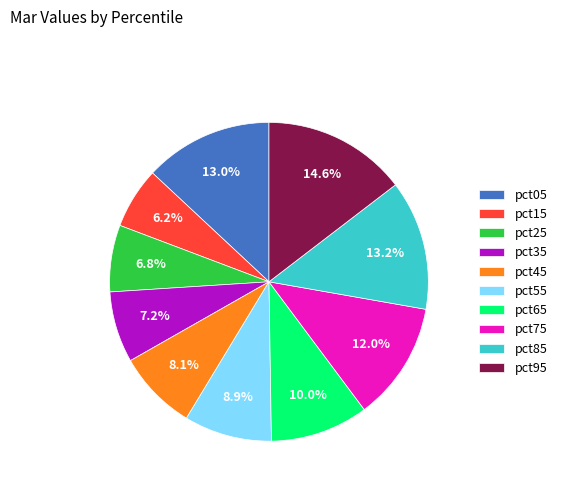

Do pct25 and pct75 together represent more than half of the pie?

No